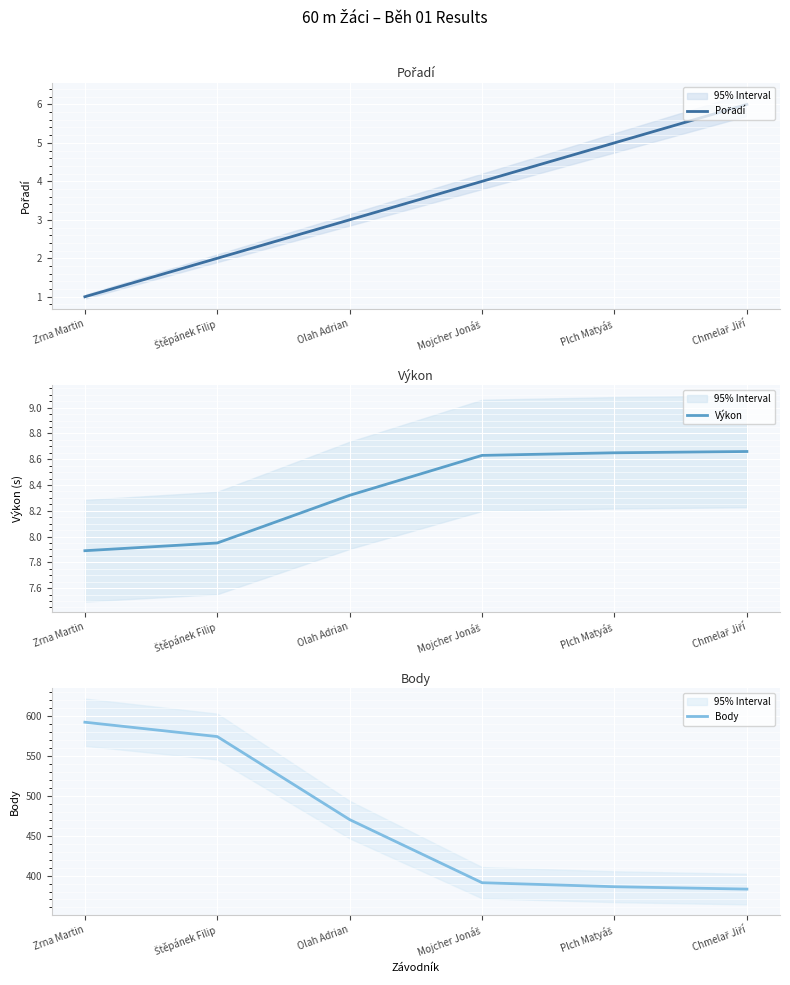

Rank the series at Olah Adrian from lowest to highest value.

Pořadí, Výkon, Body